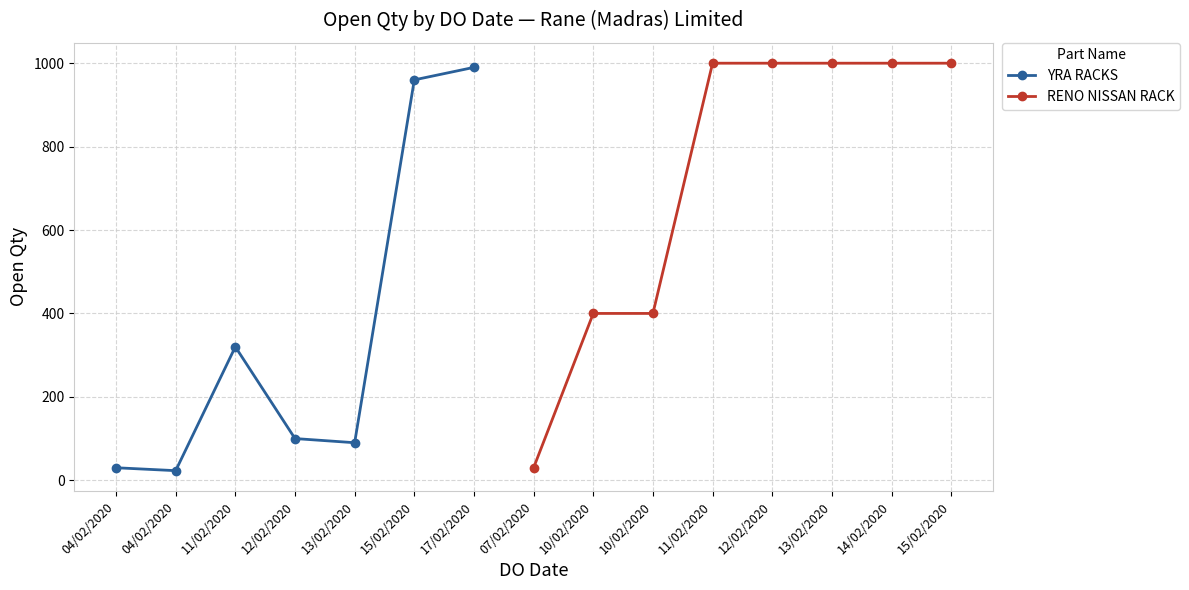

What is the smallest value displayed?

23